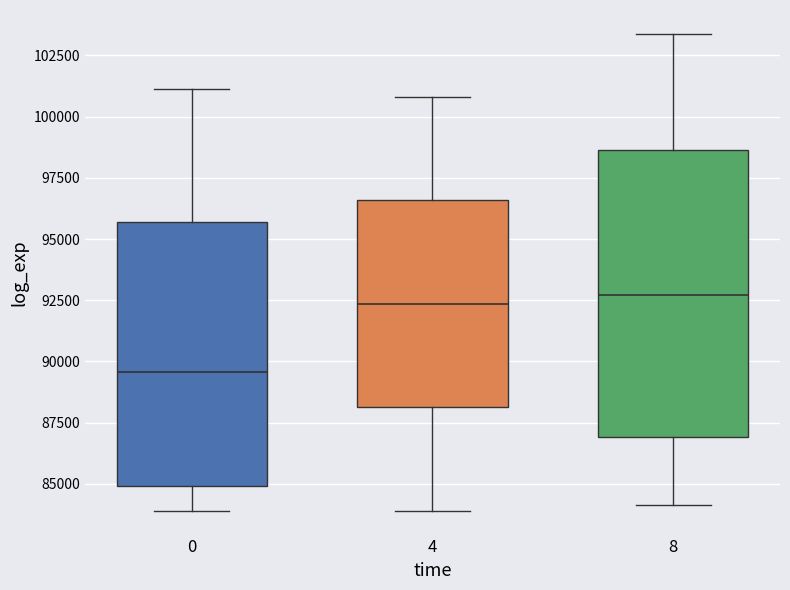

Reading left to right, read every box against the y-axis: the position of its median line, the range the box covers, and the ends of its whiskers. The values are not printed on the chart, so give them approximately, as read against the axis.

0: median 89500, box 85000 to 95500, whiskers 84000 to 101000
4: median 92500, box 88000 to 96500, whiskers 84000 to 101000
8: median 92500, box 87000 to 98500, whiskers 84000 to 103500